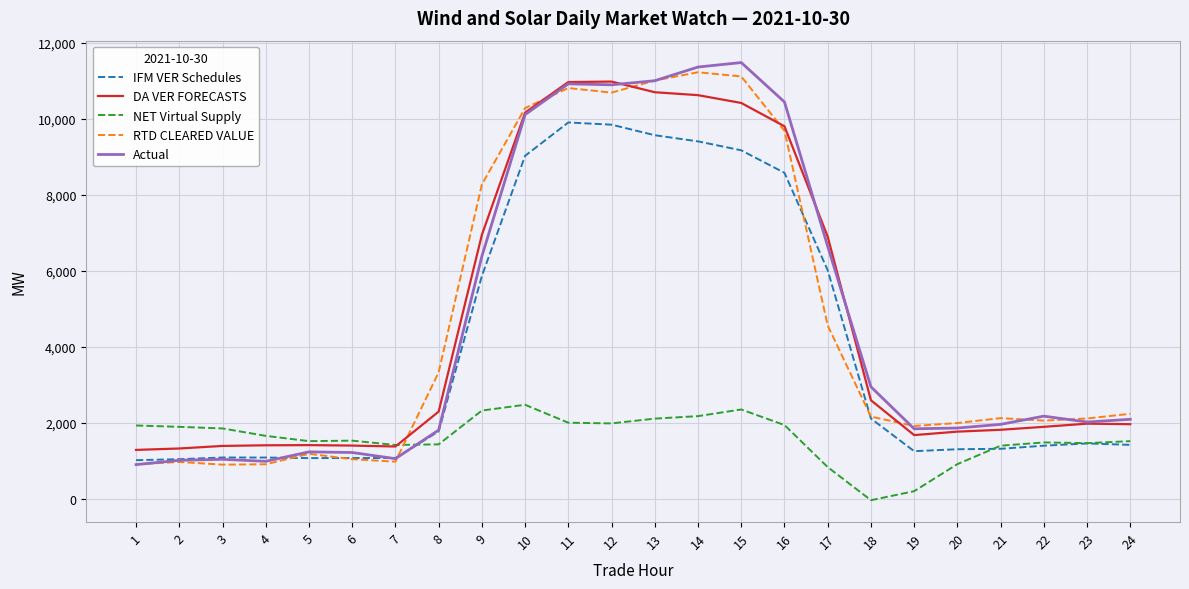

What is the sum of all DA VER FORECASTS values?

112977.5